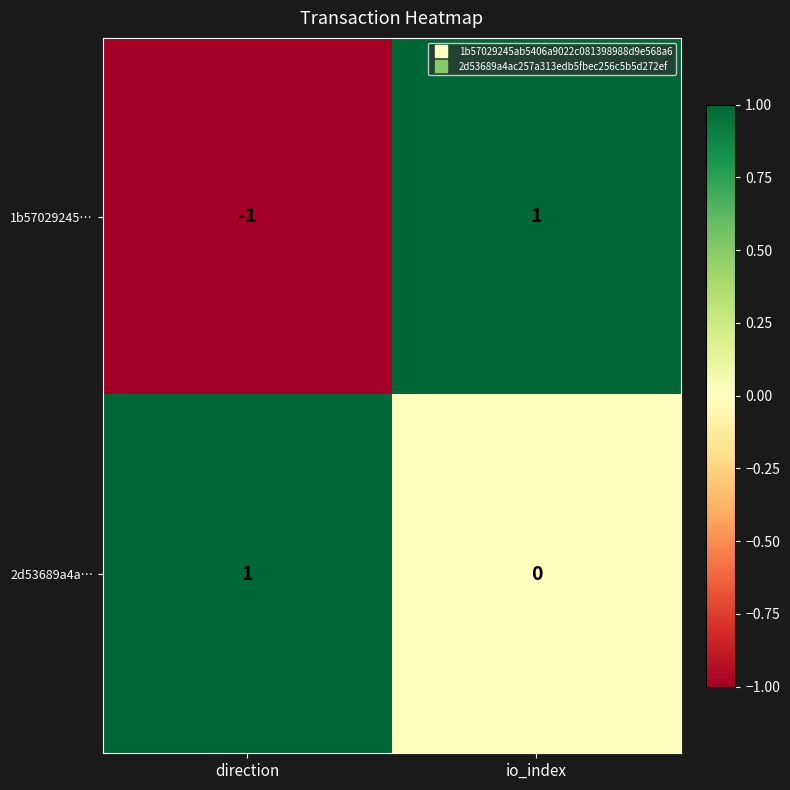

Between direction and io_index, which series saw the biggest shift?

1b57029245…